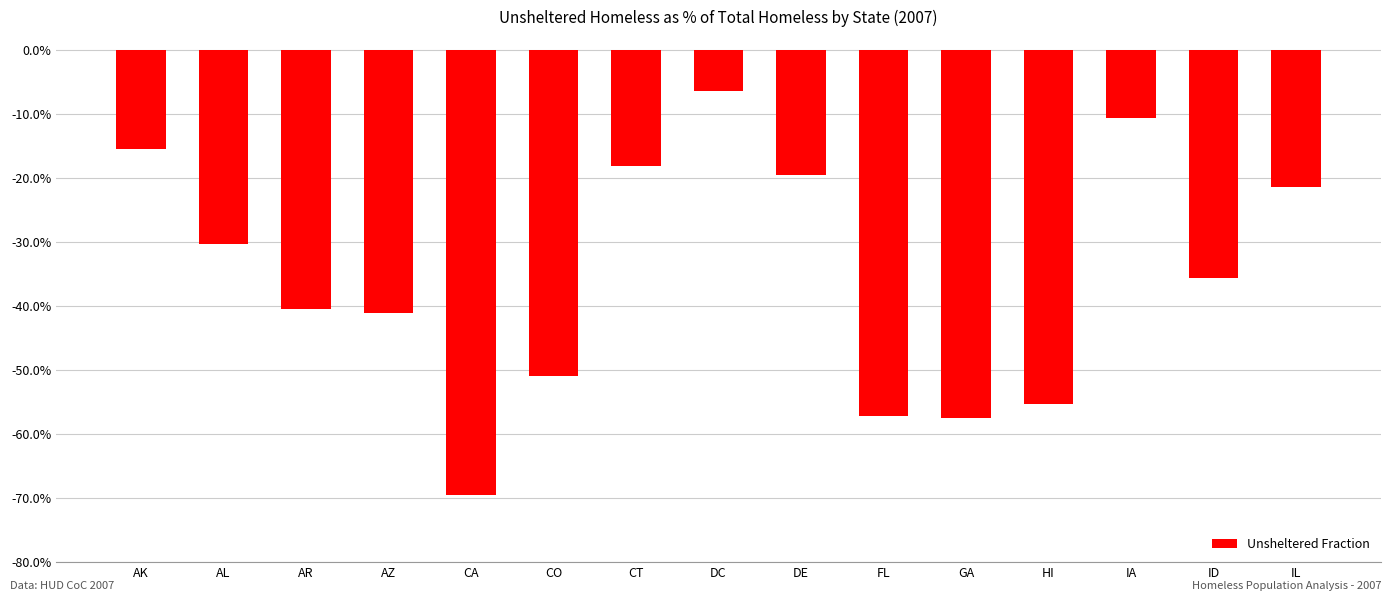

What is the difference between the second highest and minimum values?

0.6